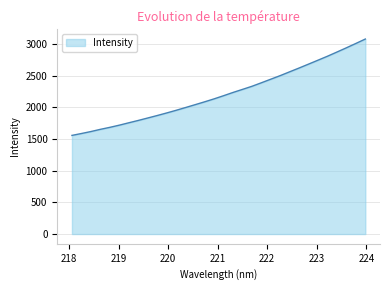

What is the greatest value displayed?

3078.9